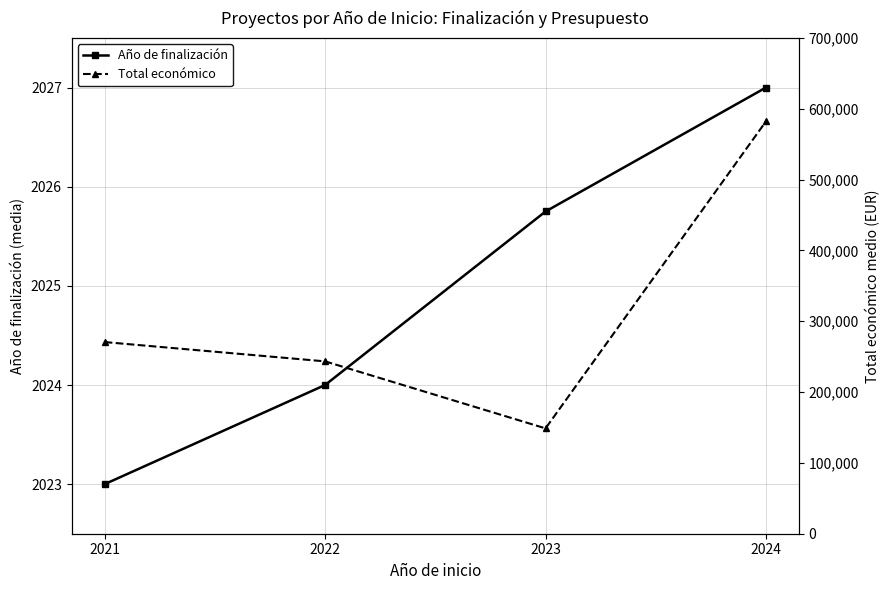

How many lines are shown in the chart?

2